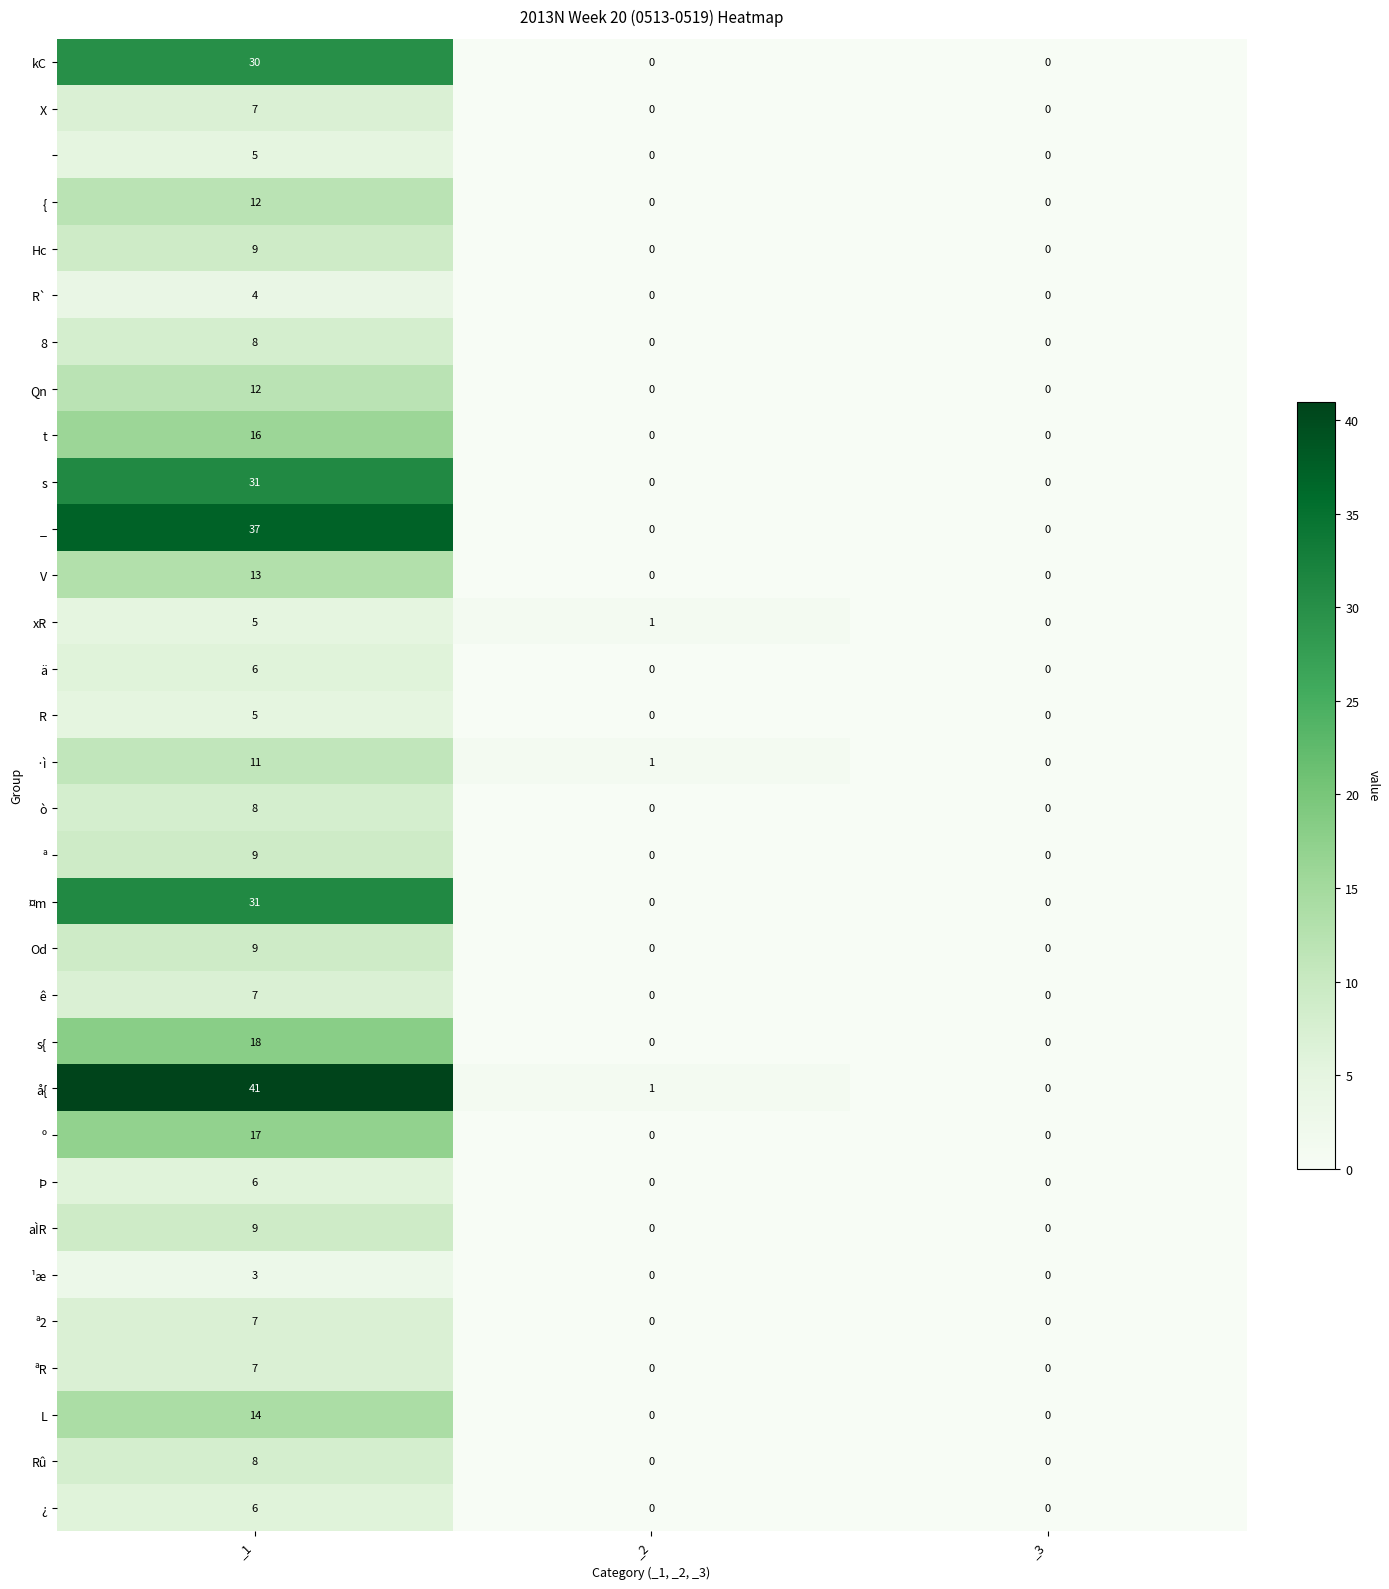

What is the greatest value displayed?

41